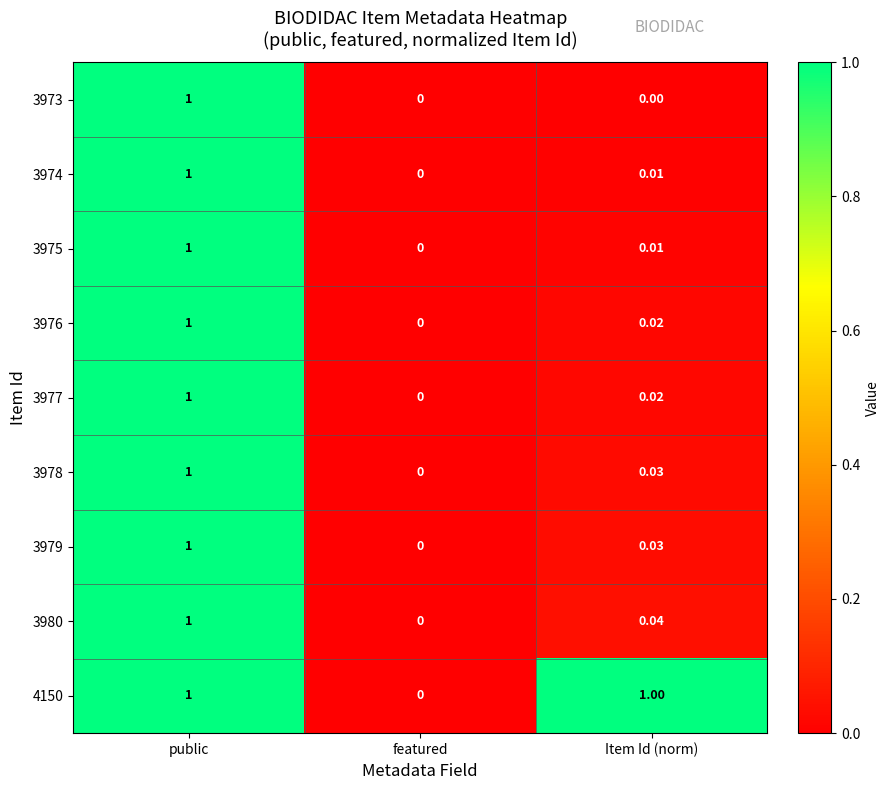

Rank the categories by 3974 value from highest to lowest.

public, Item Id (norm), featured